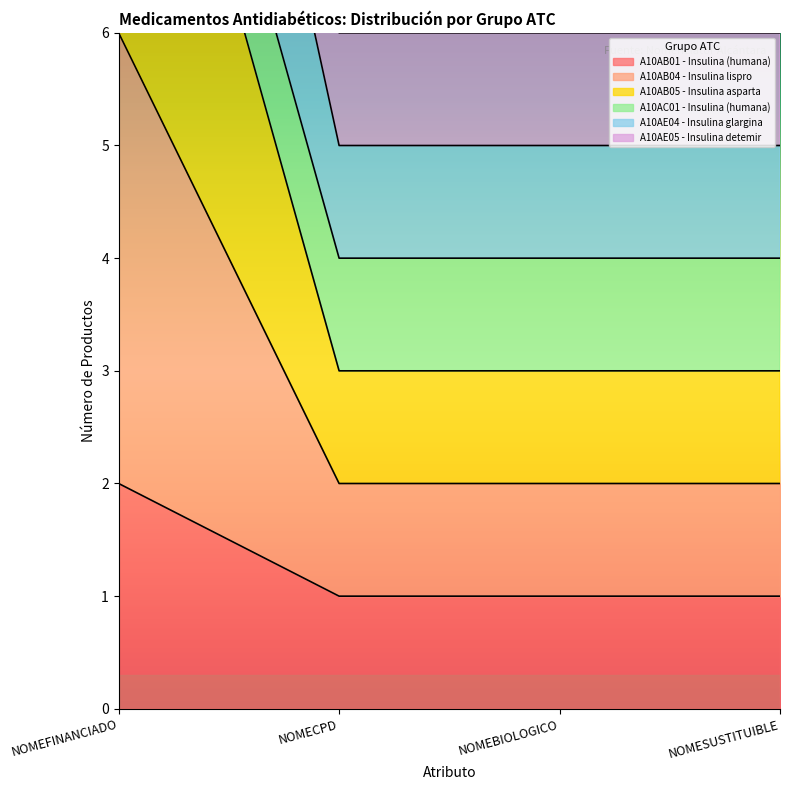

How many categories are shown in the chart?

4